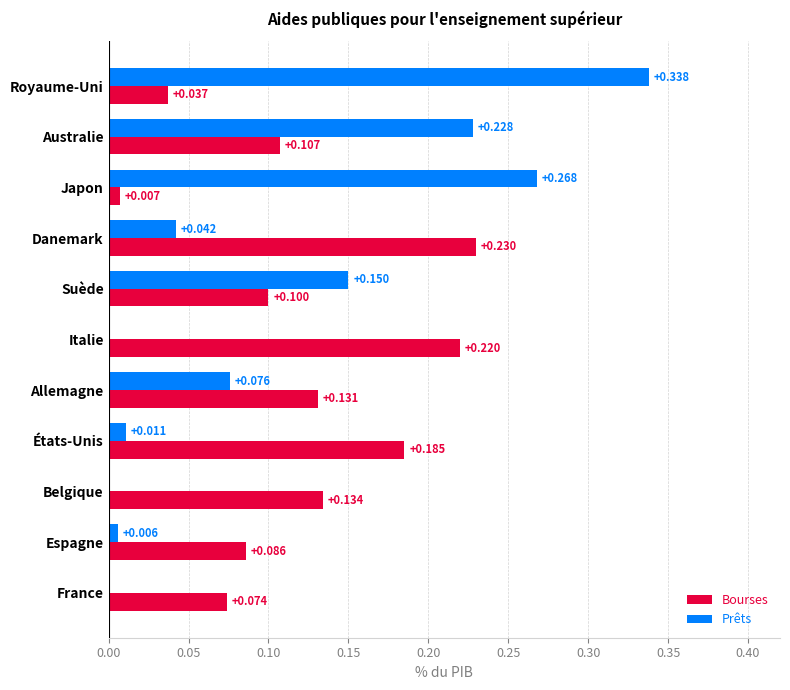

Which series has the largest total across all categories?

Bourses